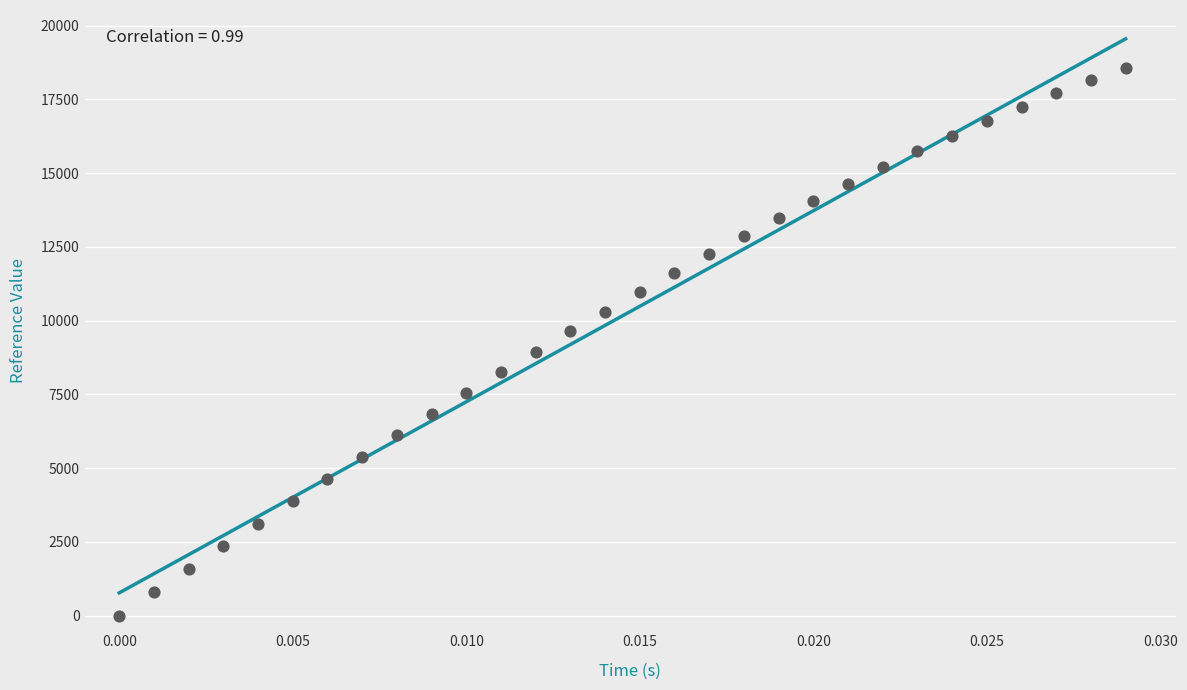

What is the range of Y values (max minus min)?

18573.3